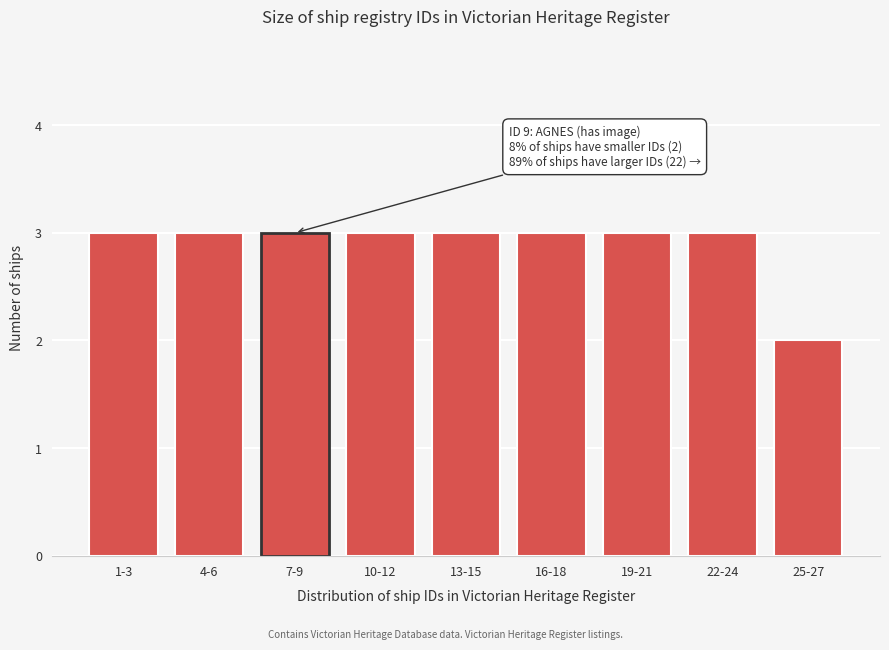

Reading left to right, what are all the values shown in this chart?

1-3=3	4-6=3	7-9=3	10-12=3	13-15=3	16-18=3	19-21=3	22-24=3	25-27=2